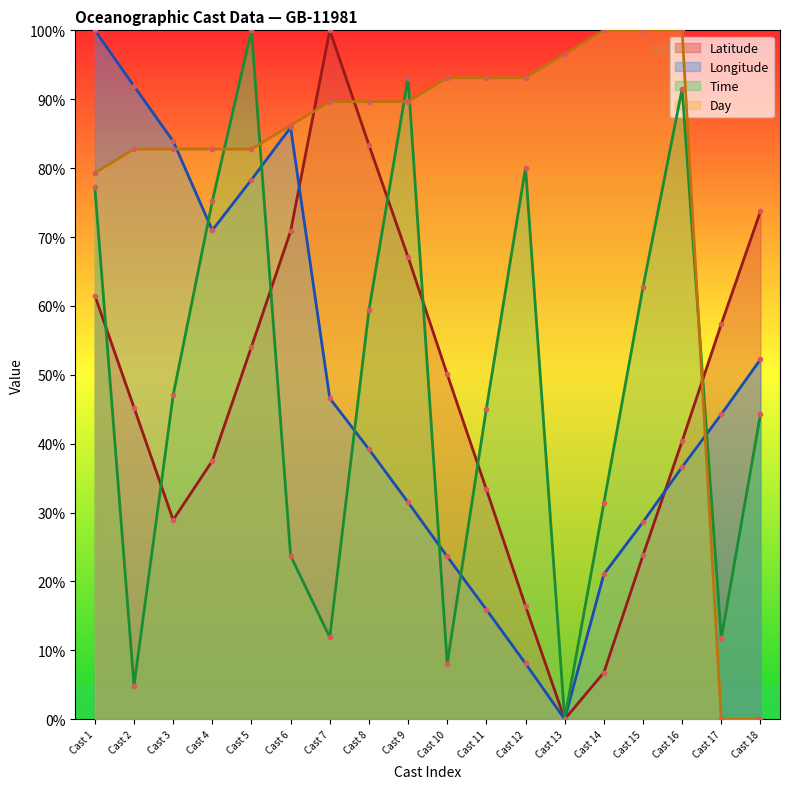

Where is the first local maximum for Latitude?

Cast 7